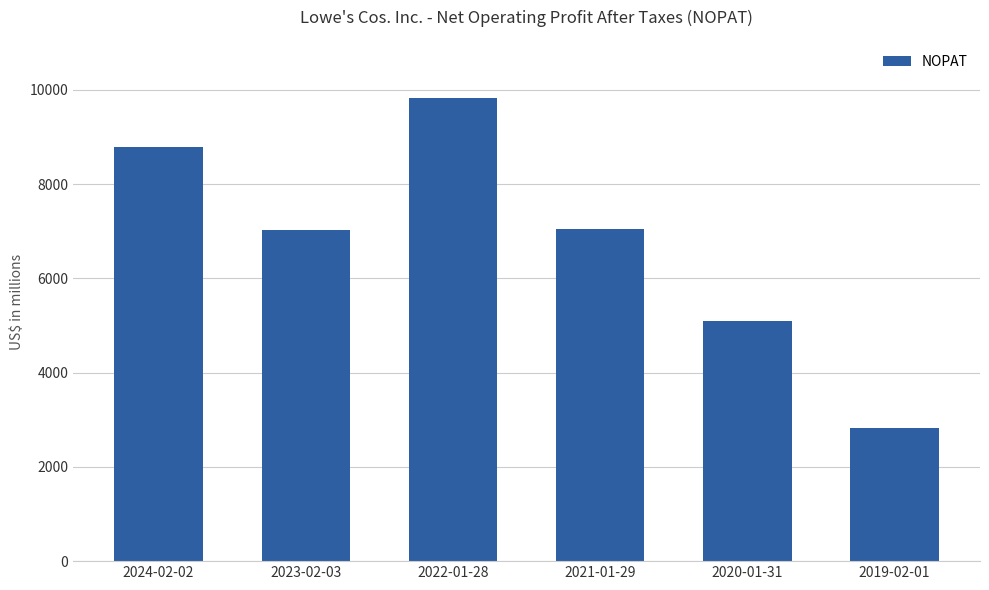

What is the sum of all values?

40606